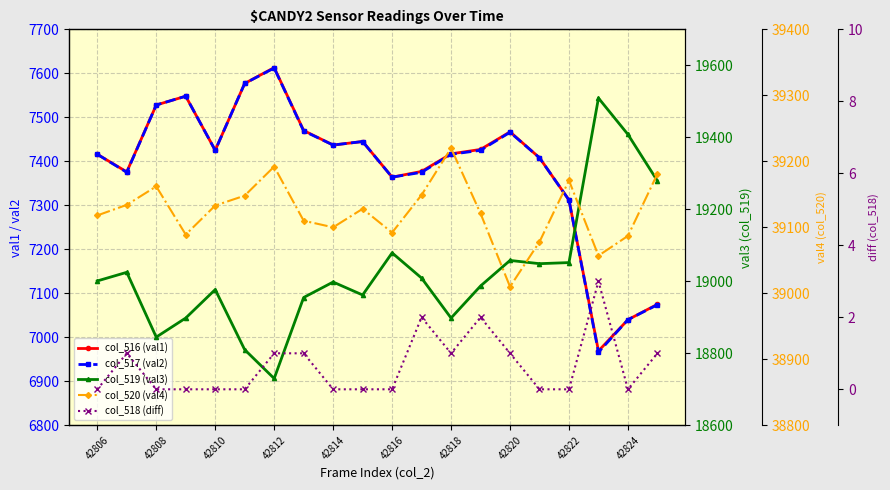

Which has a higher value, 42812 or 13?

42812